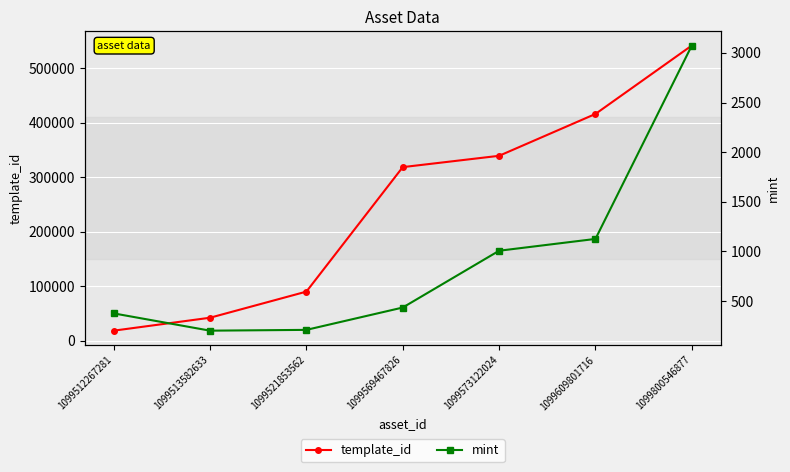

What are all the series names shown in the legend?

template_id, mint